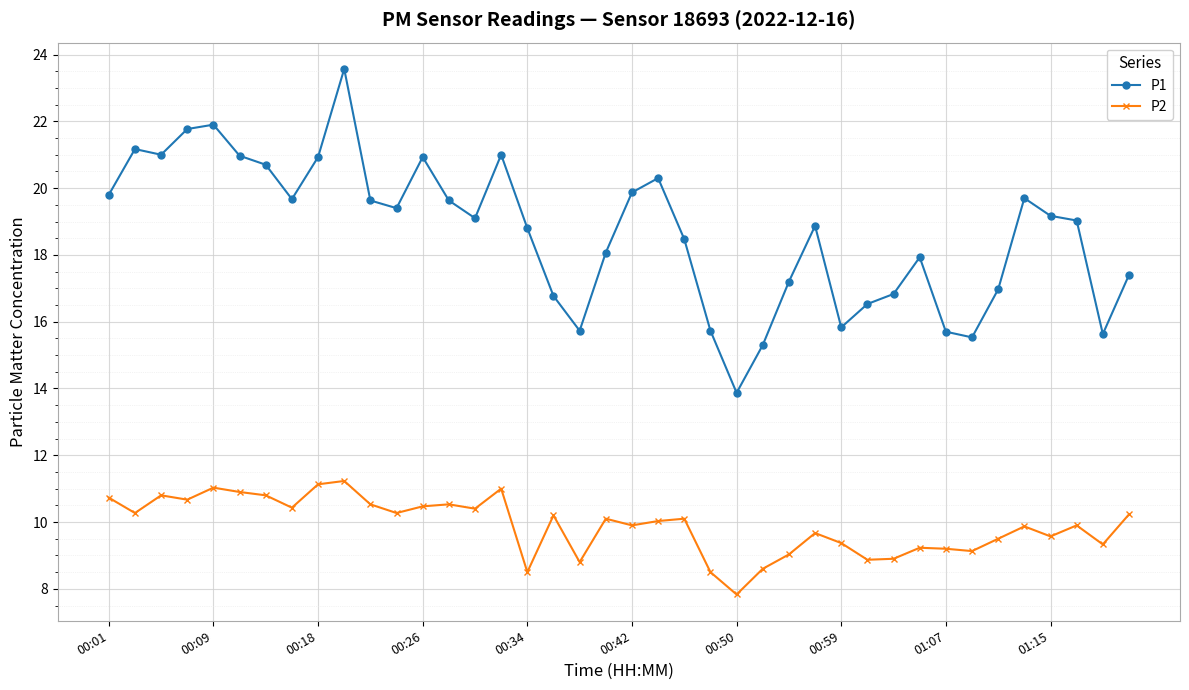

What is the sum of all P1 values?

746.4